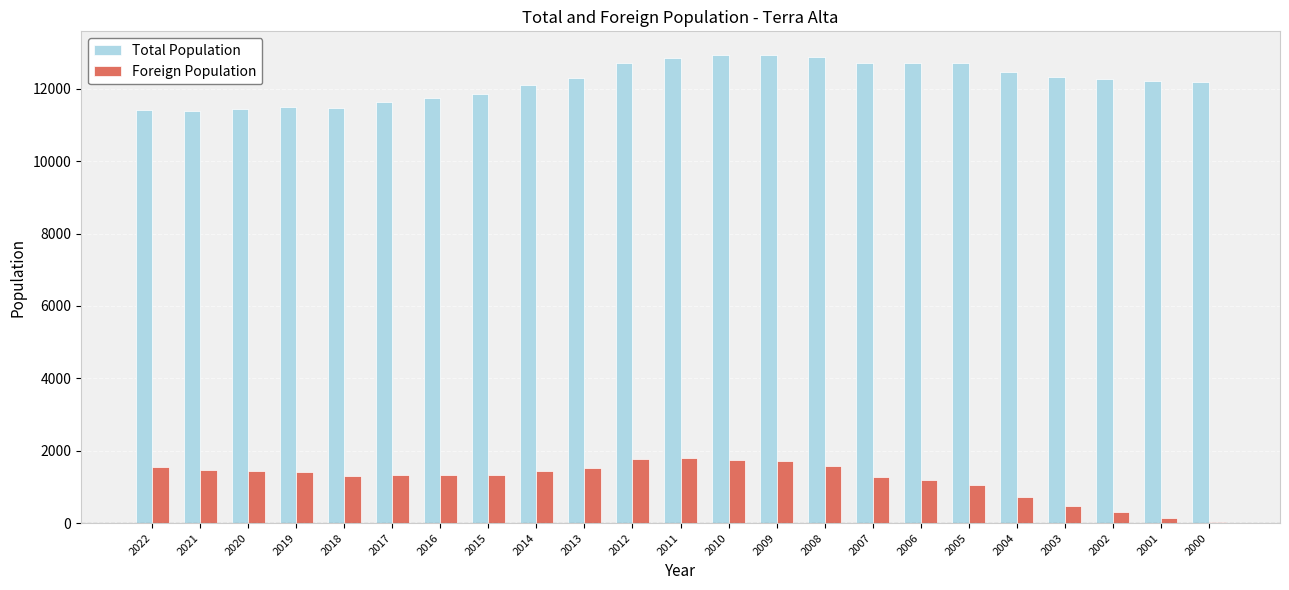

The Foreign Population series shows 2430 at 2009. True or false?

False